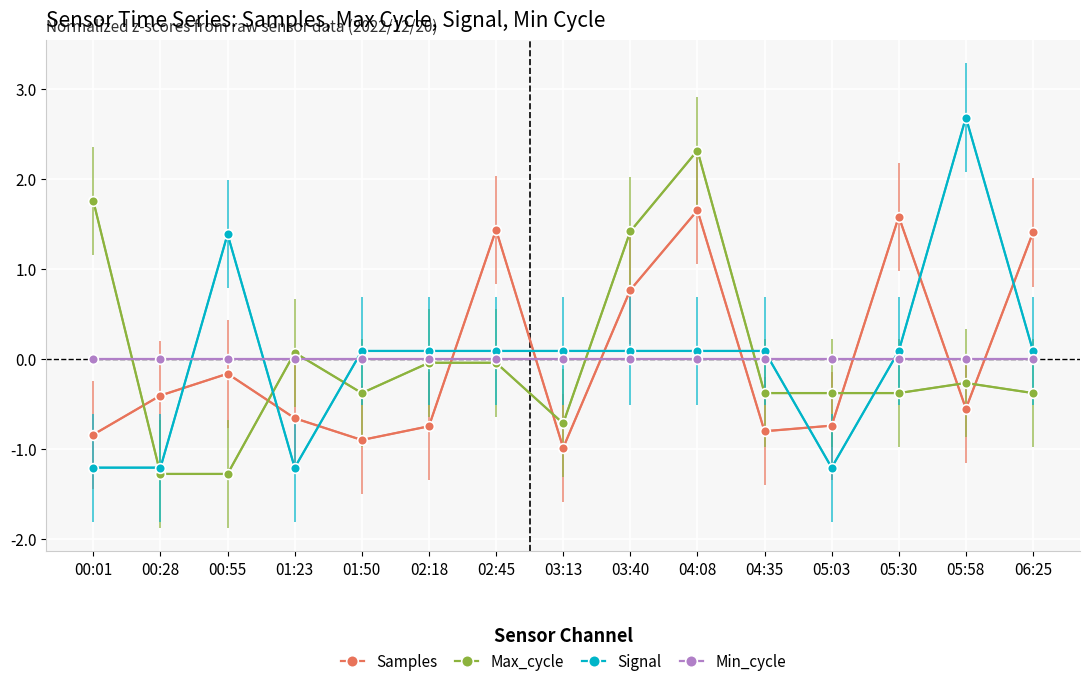

Is it true that Samples equals -0.7 at 01:23?

True